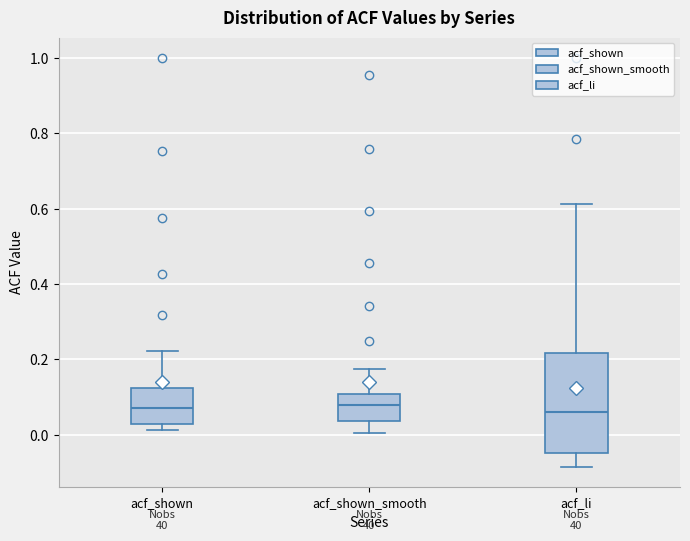

Reading left to right, read every box against the y-axis: the position of its median line, the range the box covers, and the ends of its whiskers. The values are not printed on the chart, so give them approximately, as read against the axis.

acf_shown: median 0.08, box 0.02 to 0.12, whiskers 0.02 (just below the box's lower edge) to 0.22
acf_shown_smooth: median 0.08, box 0.04 to 0.10, whiskers 0.00 to 0.18
acf_li: median 0.06, box -0.04 to 0.22, whiskers -0.08 to 0.62